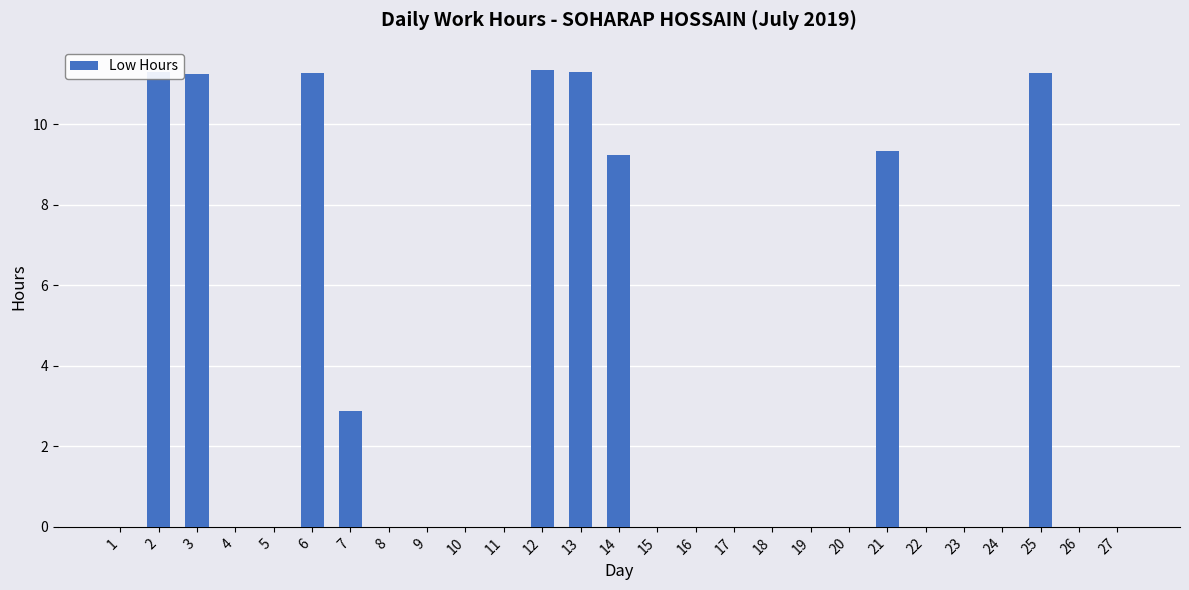

What is the change in value from 7 to 16?

-2.9